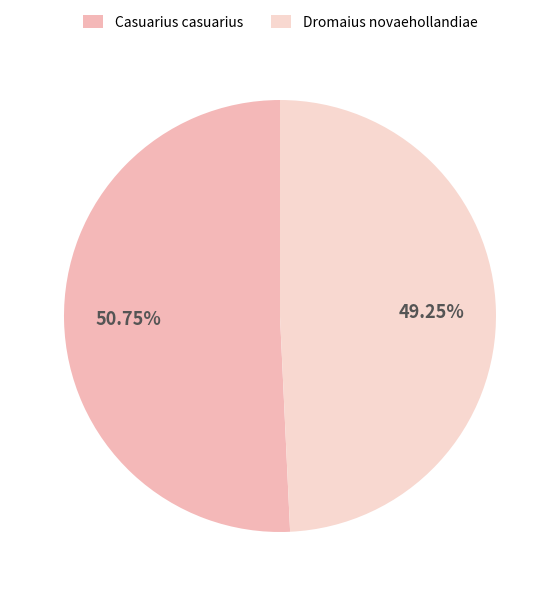

True or false: Casuarius casuarius accounts for 44% of the total.

False